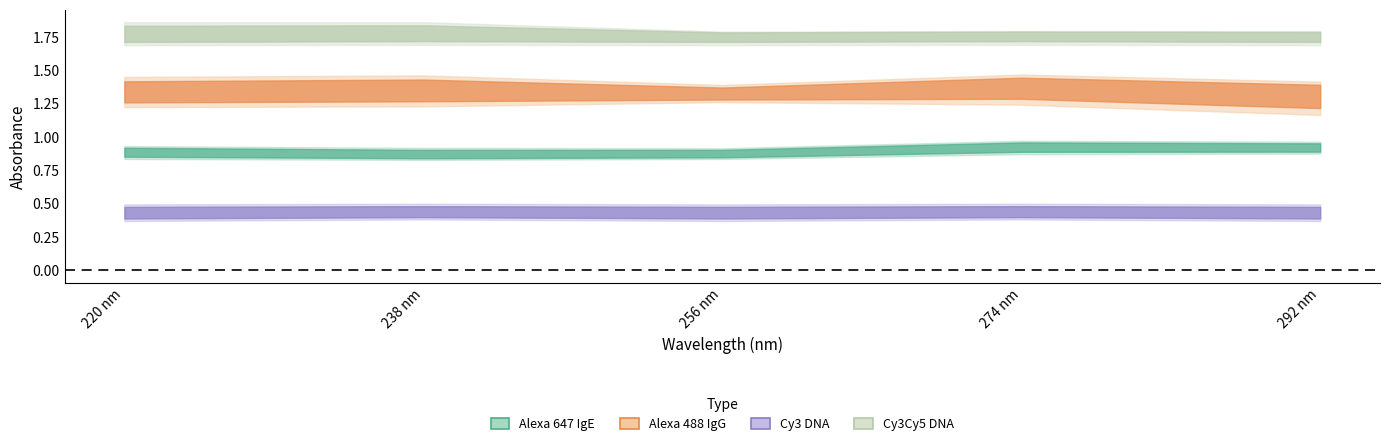

True or false: Cy3 DNA and Alexa 488 IgG cross at least once.

False